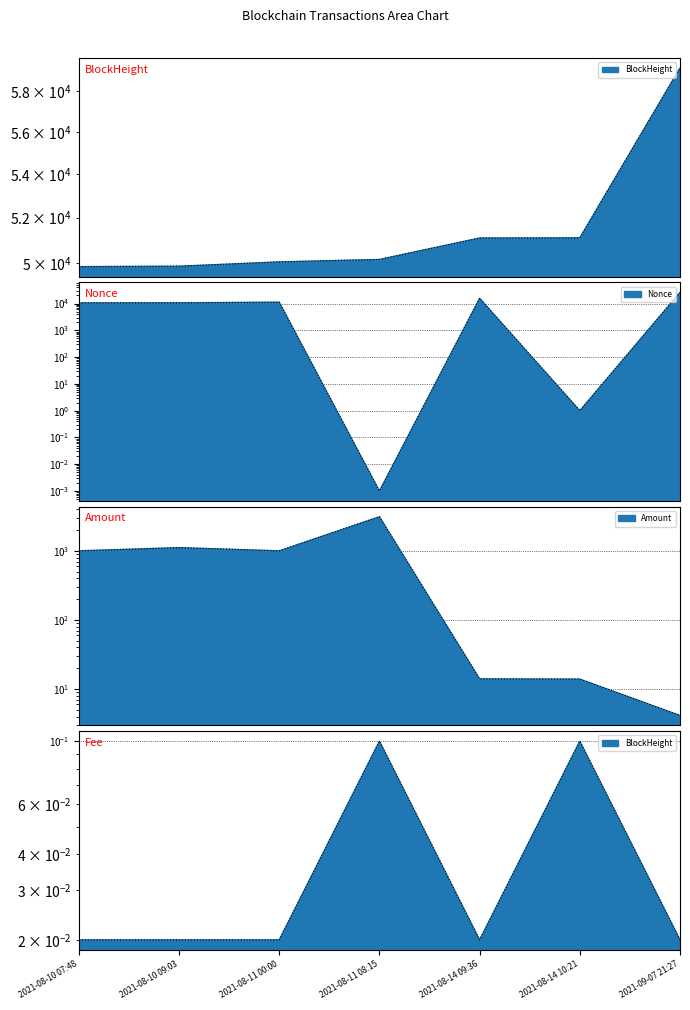

At which category is the sum across all series the highest?

2021-09-07 21:27